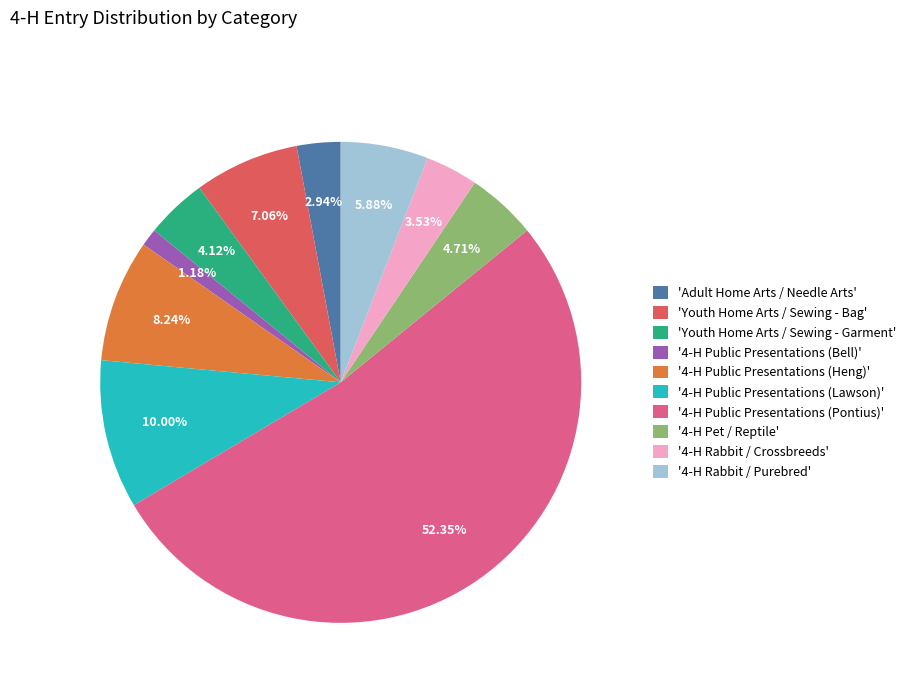

Count the number of slices in the pie.

10